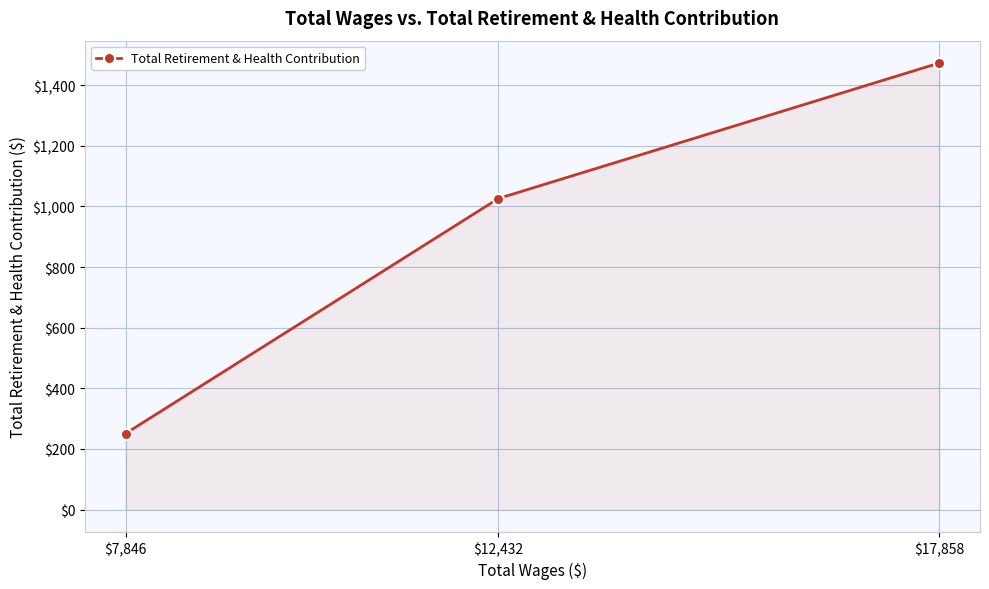

Read the value at $7,846, to the nearest 100.

300